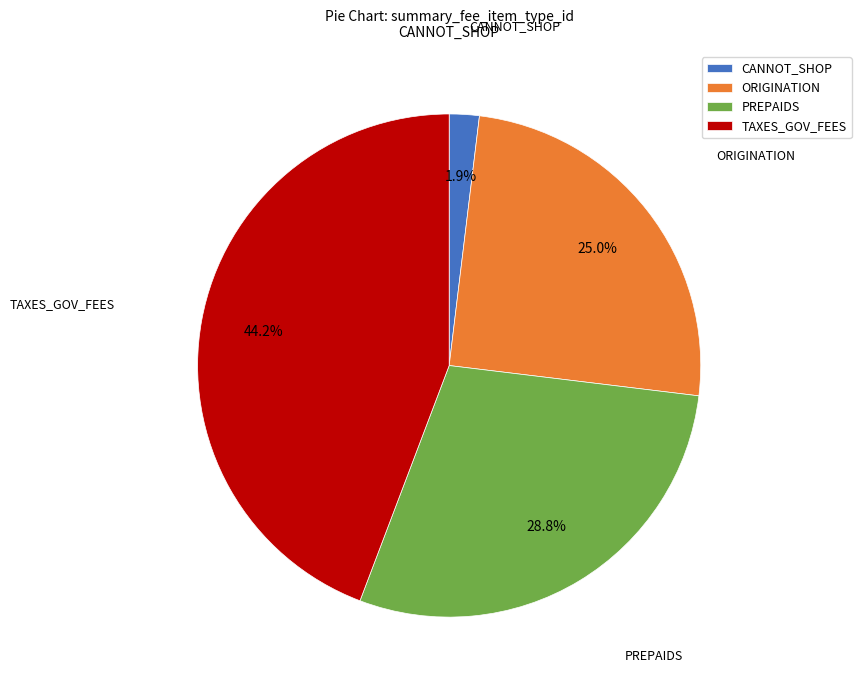

Combined, do PREPAIDS and ORIGINATION account for over 50%?

Yes